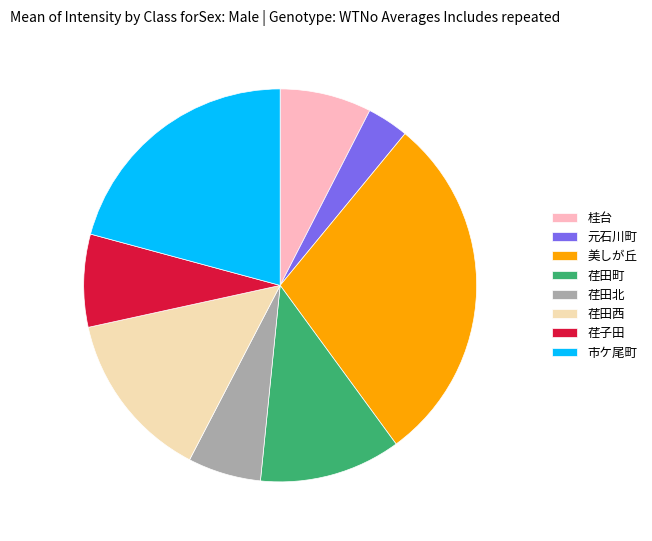

Does any single category account for the majority?

No